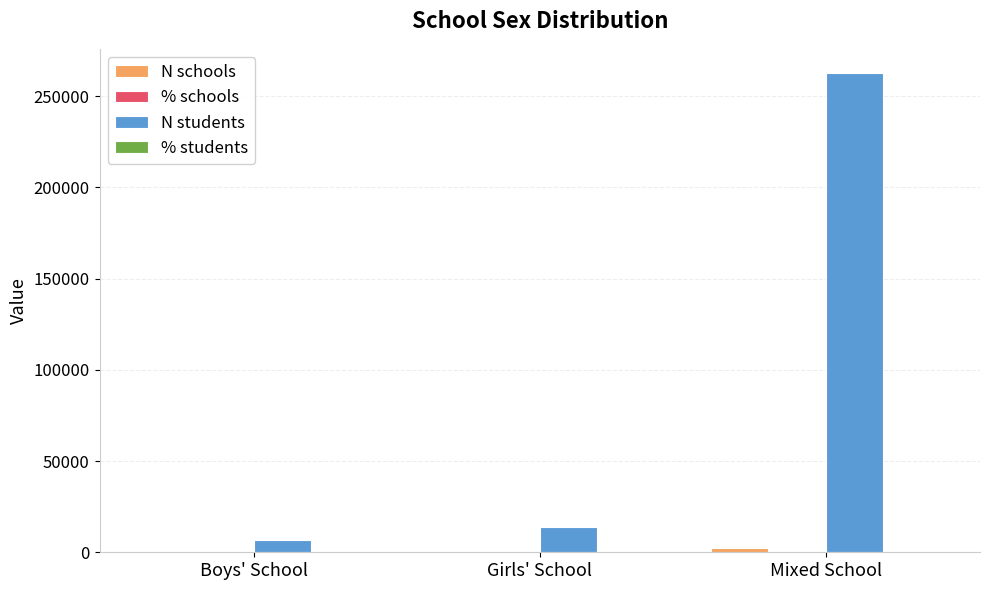

What is the total value across all series at Mixed School?

265275.6